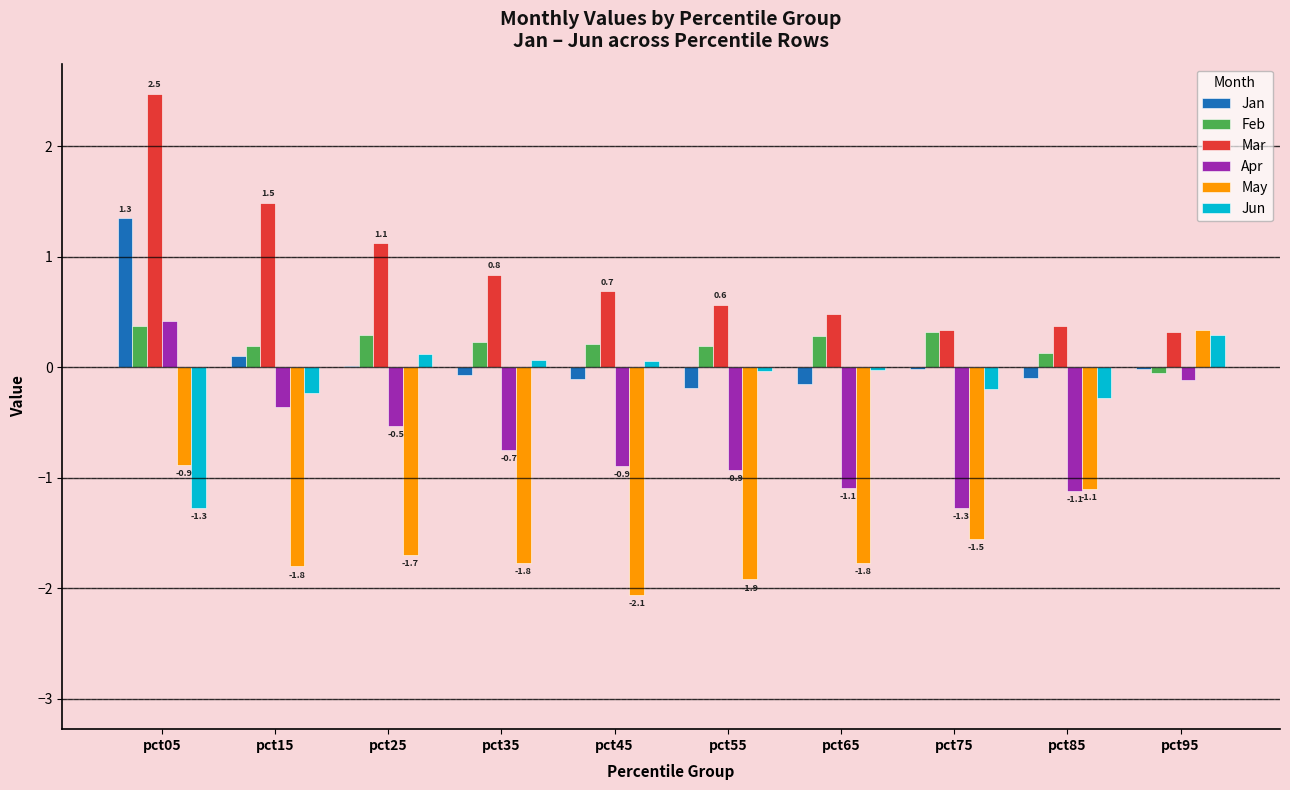

Which category has the highest value in the May series?

pct95